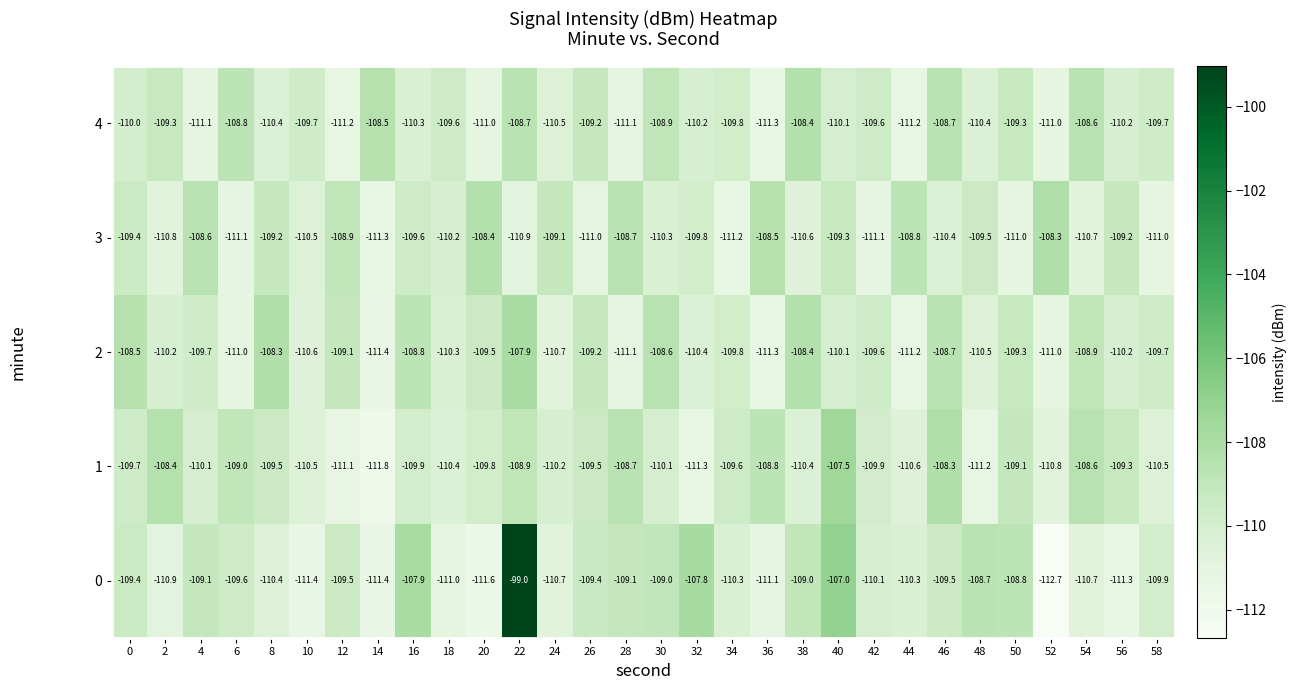

What is the sum of the 0 values at 50 and 14?

-220.2